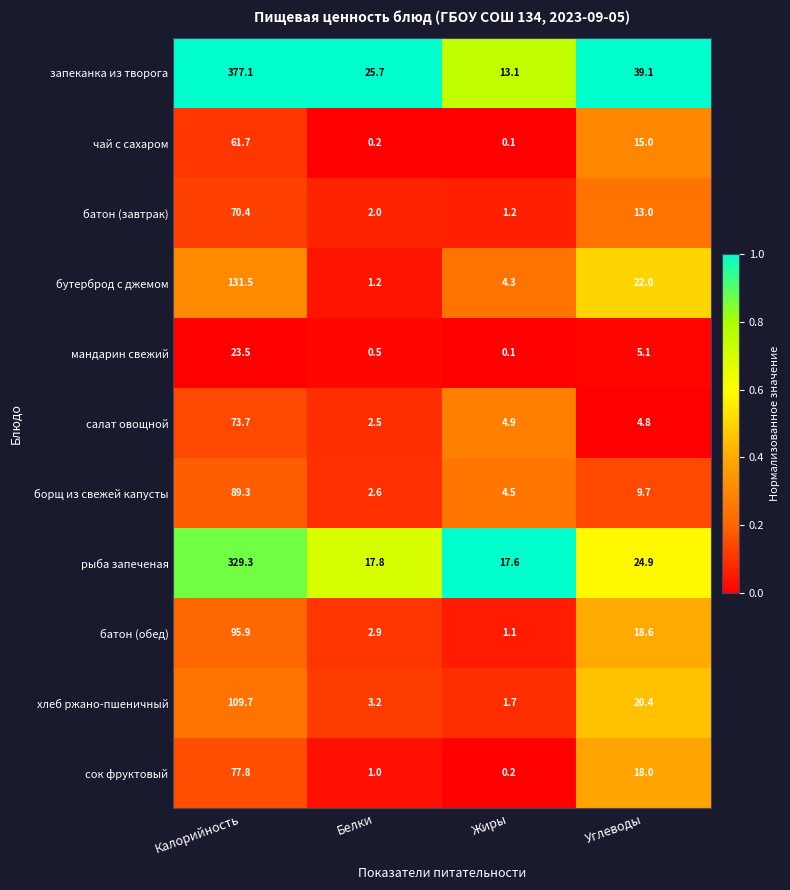

Rank the series by their maximum value, from lowest to highest.

мандарин свежий, чай с сахаром, батон (завтрак), салат овощной, сок фруктовый, борщ из свежей капусты, батон (обед), хлеб ржано-пшеничный, бутерброд с джемом, рыба запеченая, запеканка из творога